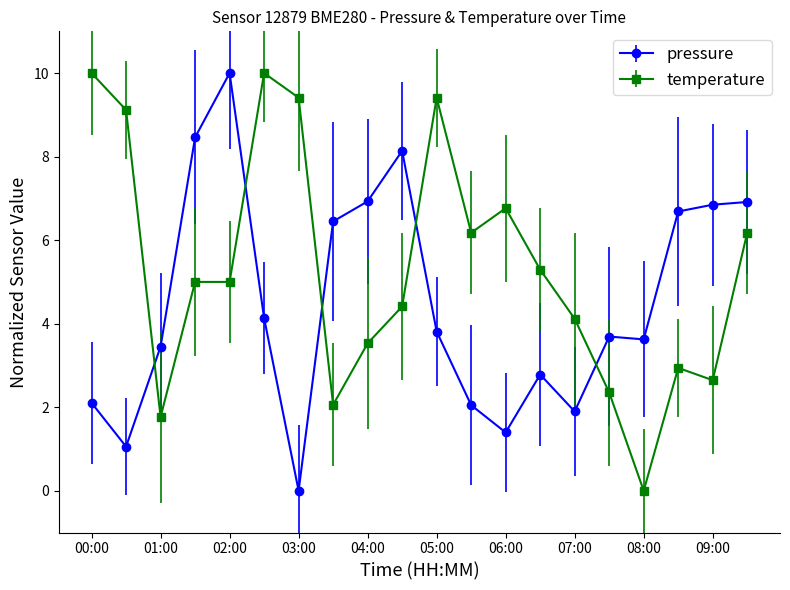

What is the highest value of the pressure series?

10.0